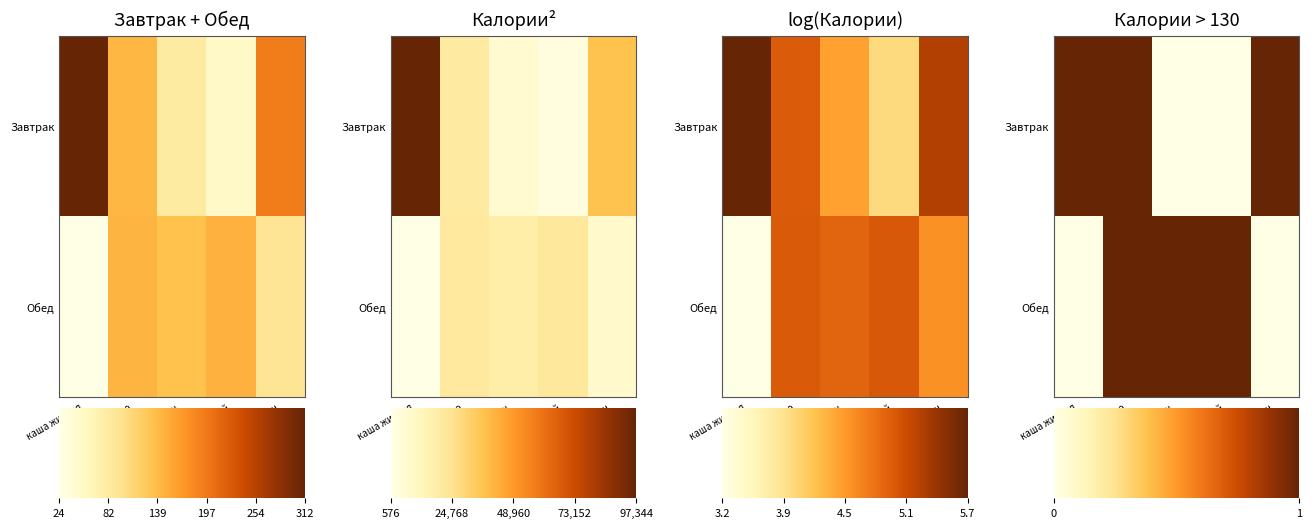

At which category is the sum across all series the highest?

какао